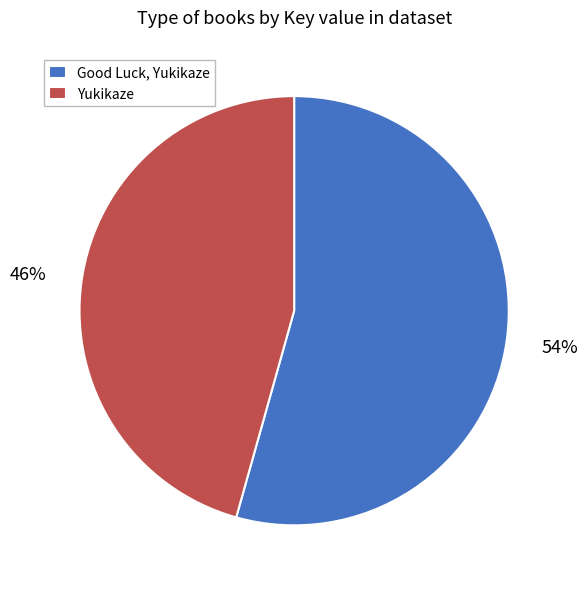

Combined, do Good Luck, Yukikaze and Yukikaze account for over 50%?

Yes